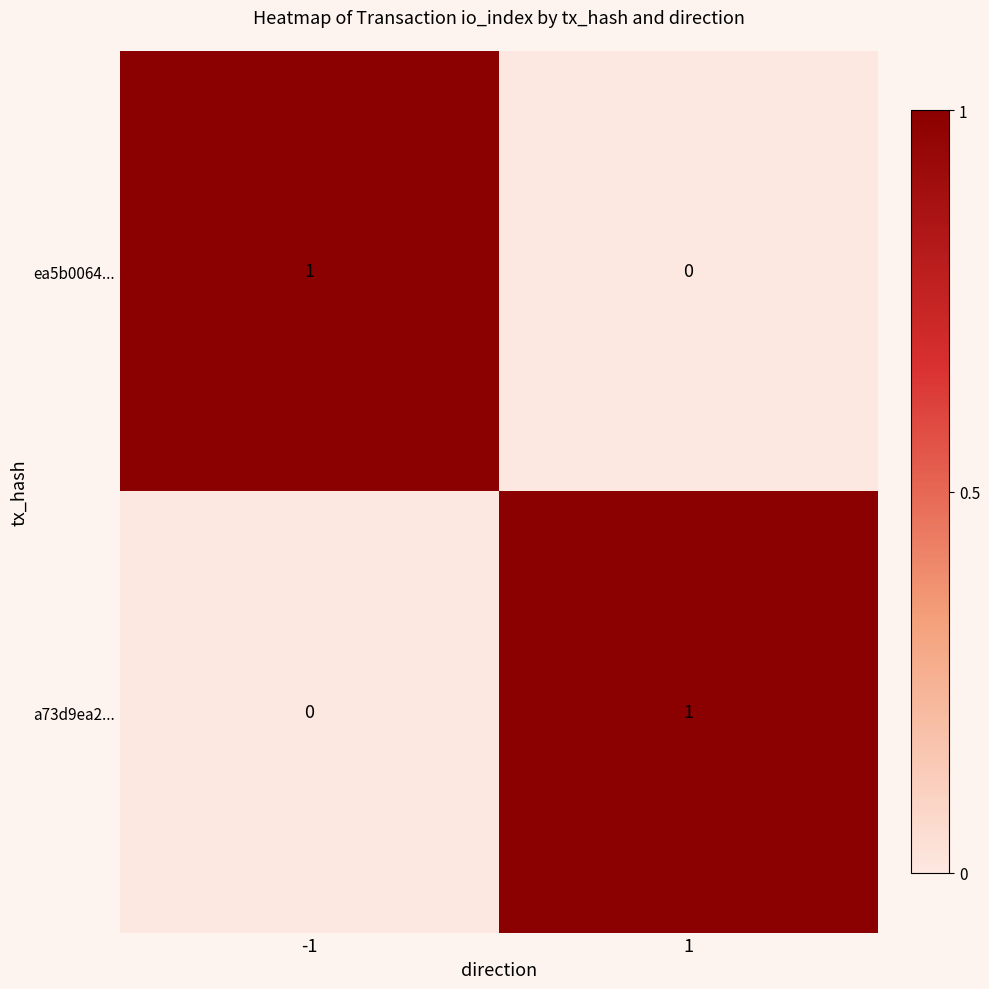

Is the value of ea5b0064... at 1 greater than the value of a73d9ea2... at 1?

No